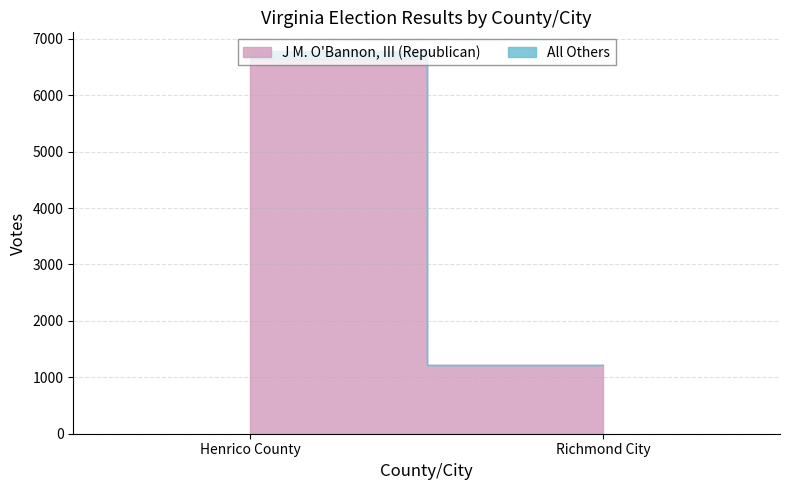

What is the label of the 1st point from the right?

Richmond City